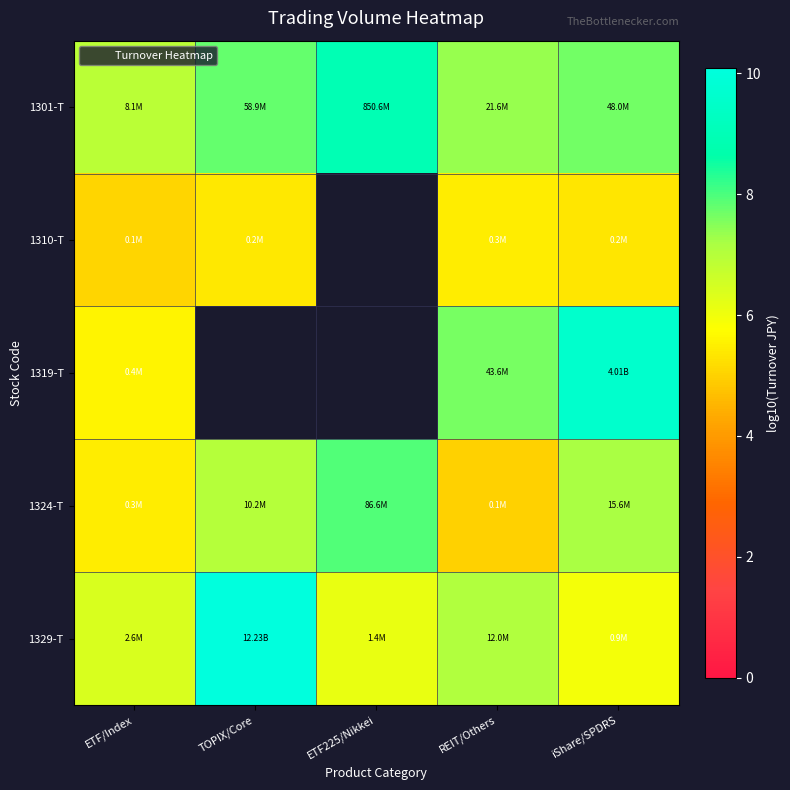

Which series changed the most between ETF225/Nikkei and iShare/SPDRS?

1301-T